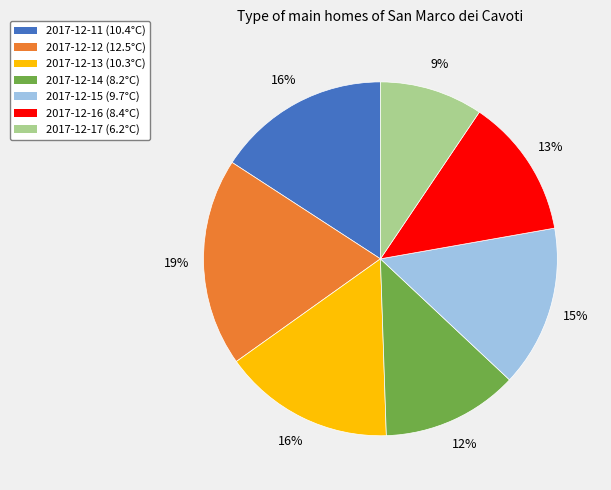

How many slices are in this pie chart?

7